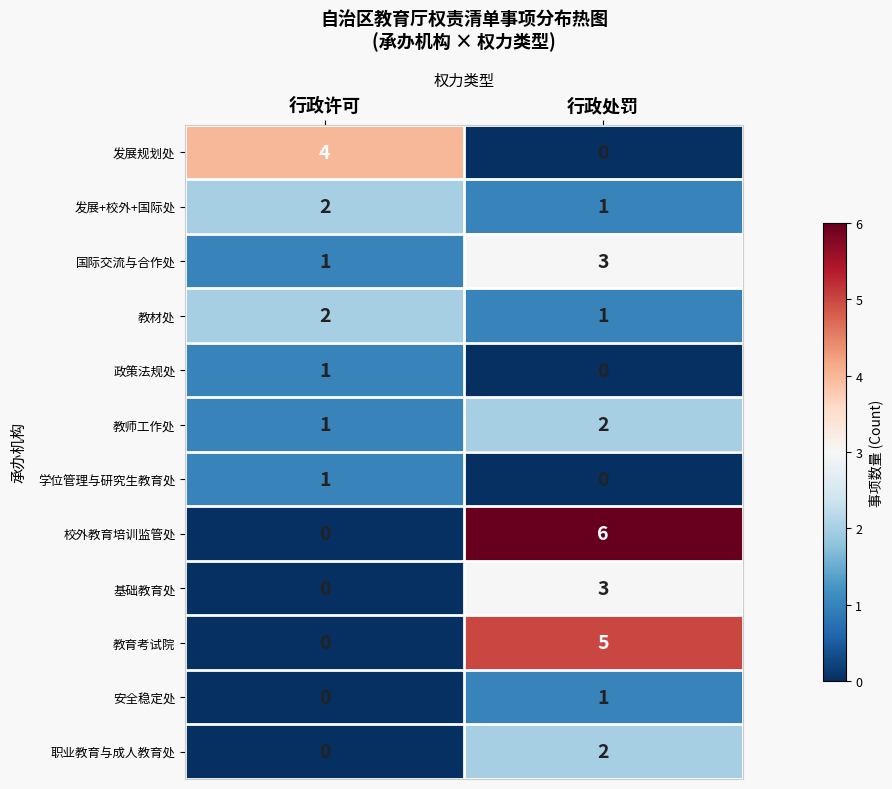

Which series has the widest spread of values?

校外教育培训监管处